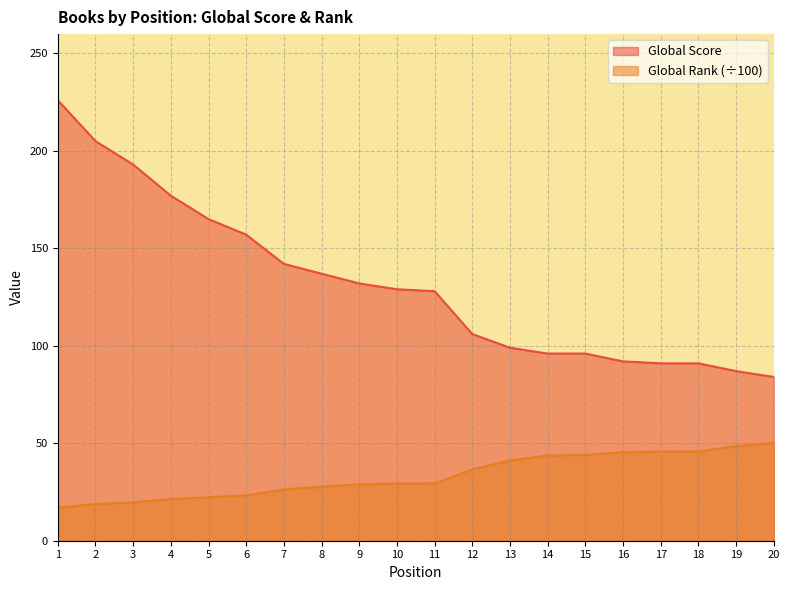

What is the greatest value displayed?

226.0